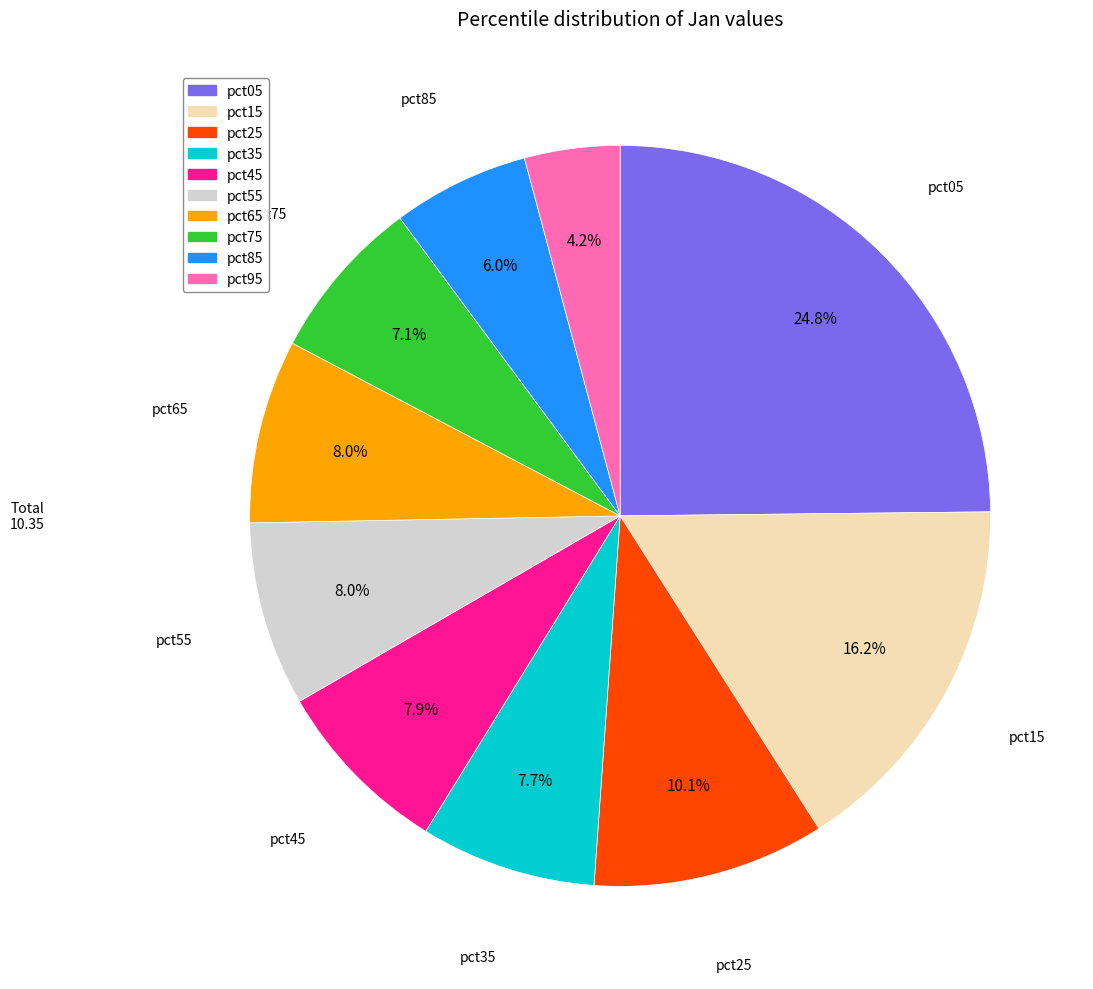

Does pct65 represent more than half of the total?

No